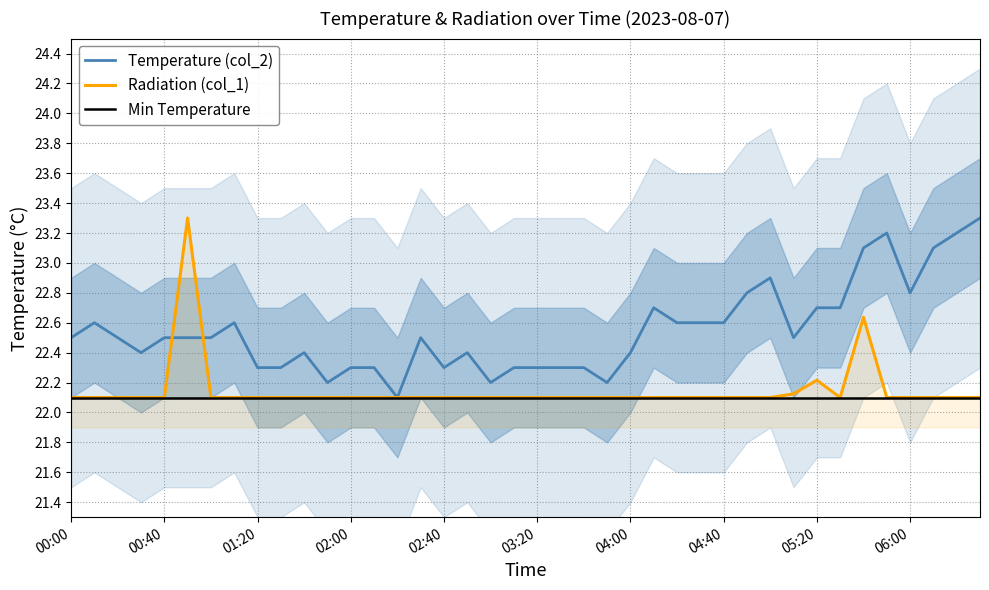

How many times do Temperature (col_2) and Radiation (col_1) cross each other?

2